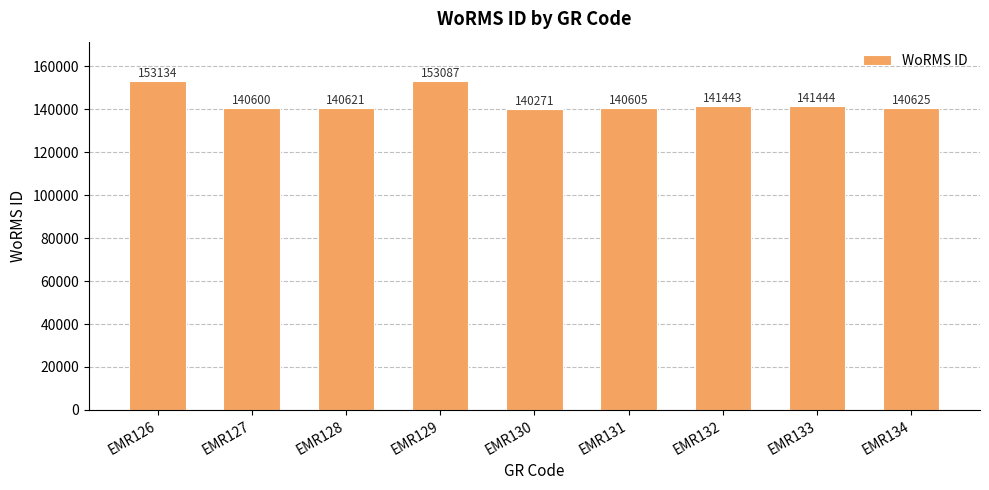

What is the smallest value displayed?

140271